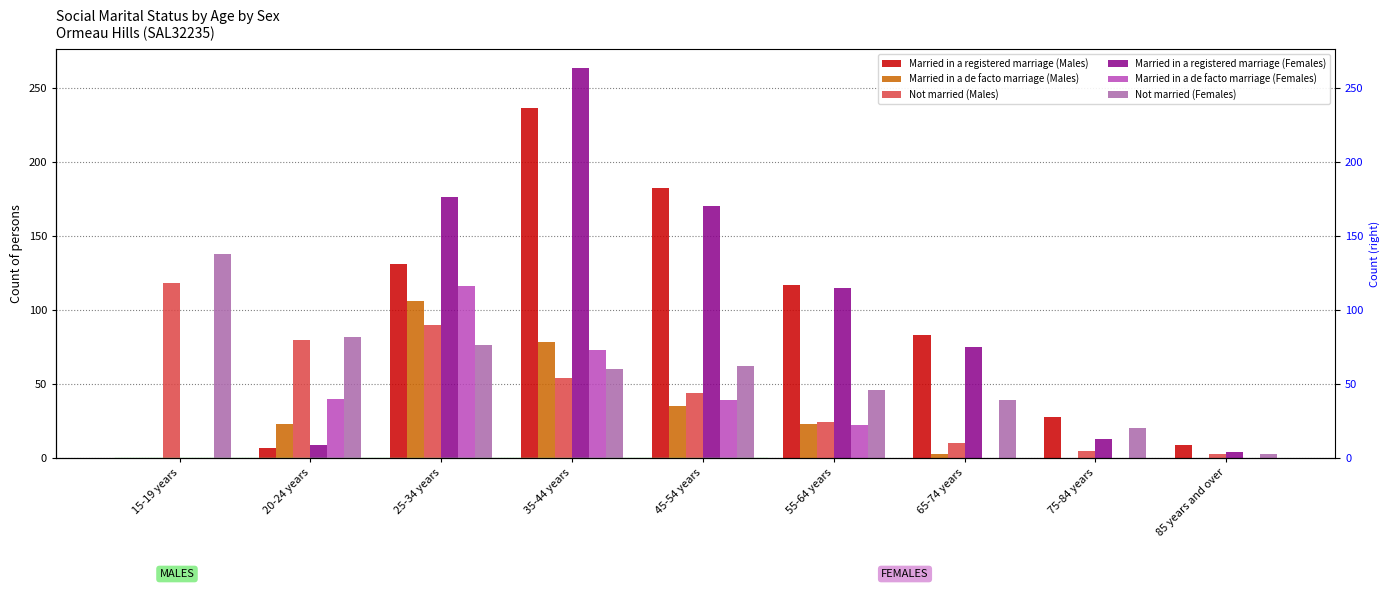

What is the difference between the highest and lowest values at 55-64 years?

95